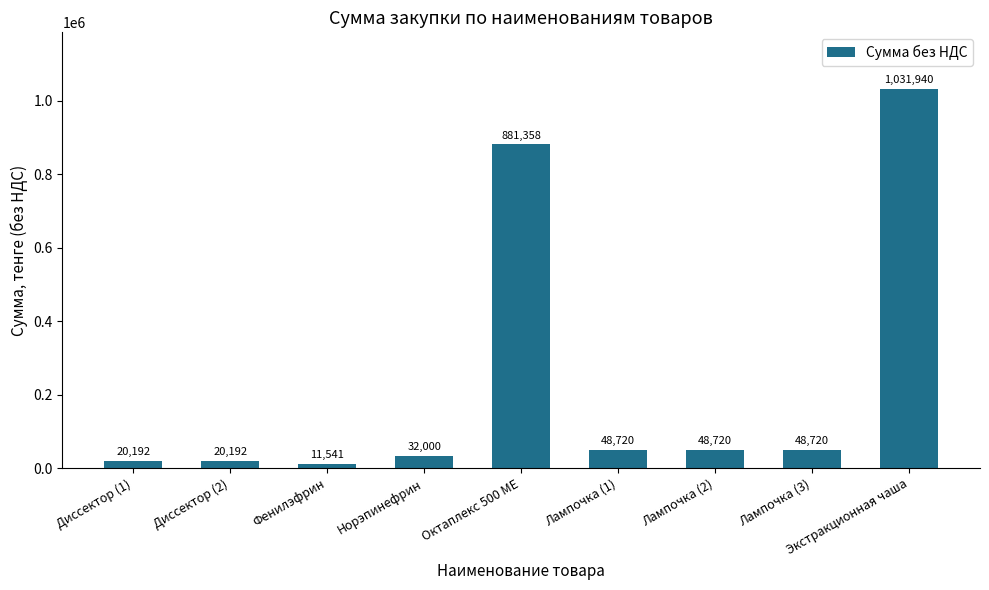

Approximately how many times larger is the value at Лампочка (1) compared to Диссектор (1)?

2.4